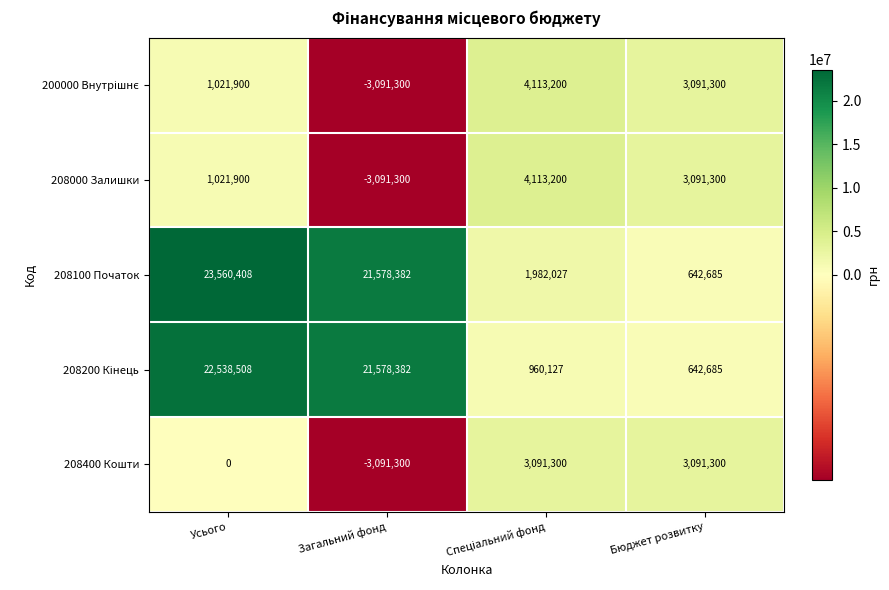

The value of 208000 Залишки at Бюджет розвитку is 3091300. True or false?

True